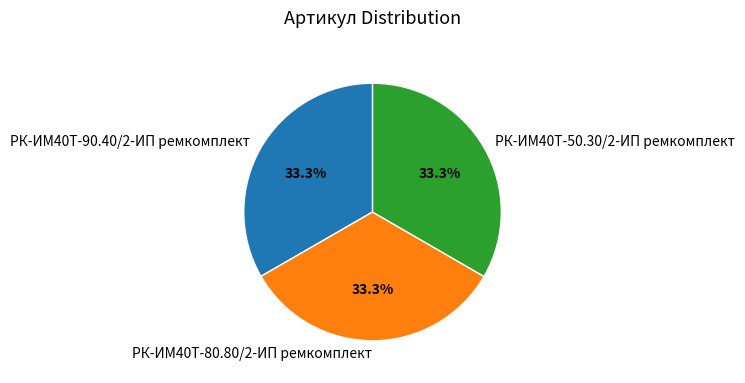

Is it true that РК-ИМ40T-80.80/2-ИП ремкомплект is 33% of the pie?

True